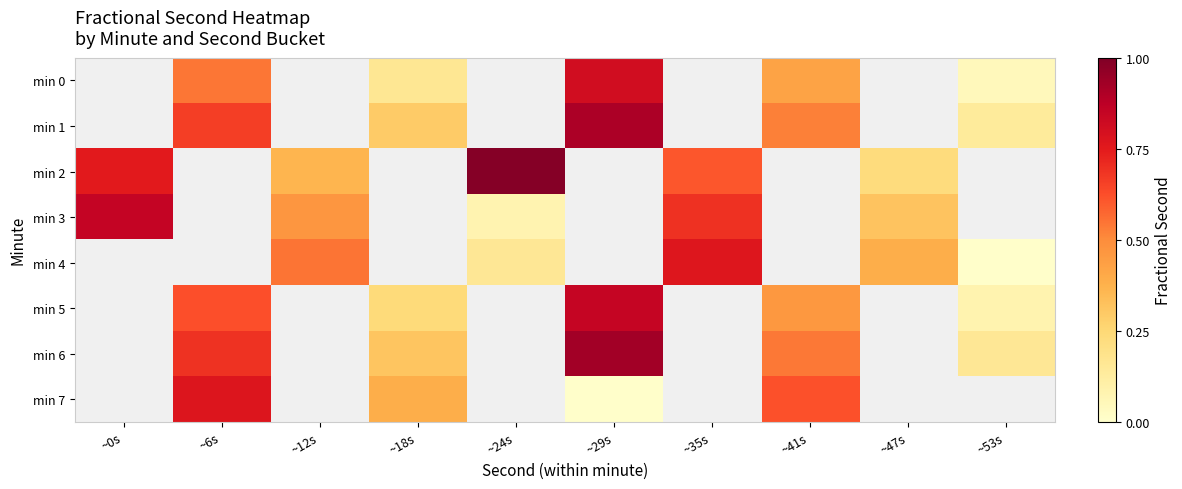

Which series has the widest spread of values?

min 3